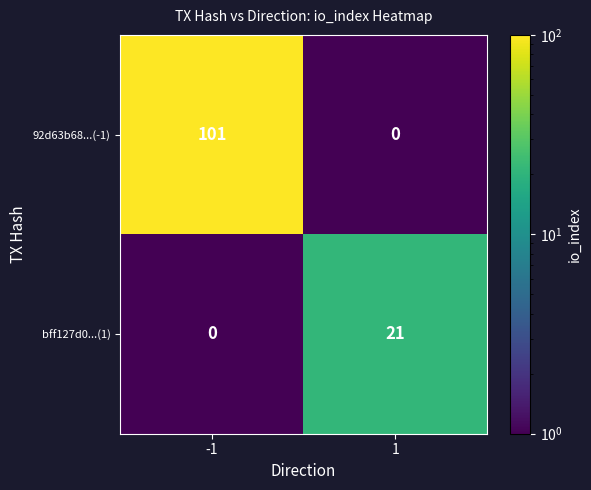

How many categories are shown in the chart?

2